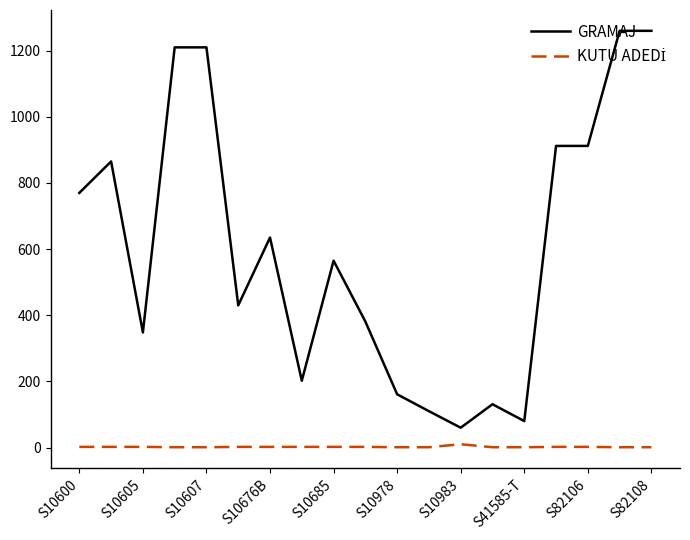

Which series has the largest range (max minus min)?

GRAMAJ